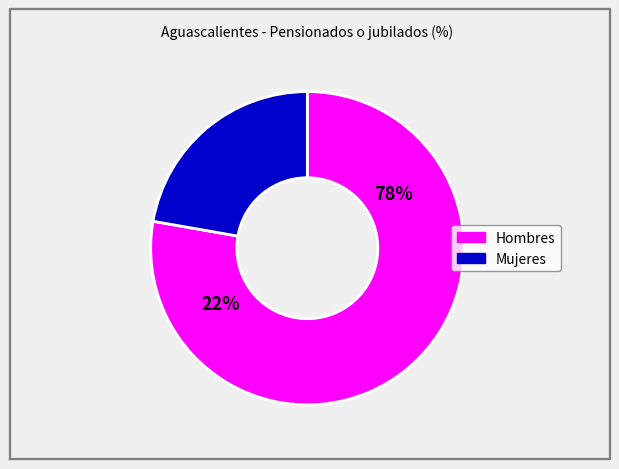

To the nearest percent, what is the combined percentage of Mujeres and Hombres?

100%